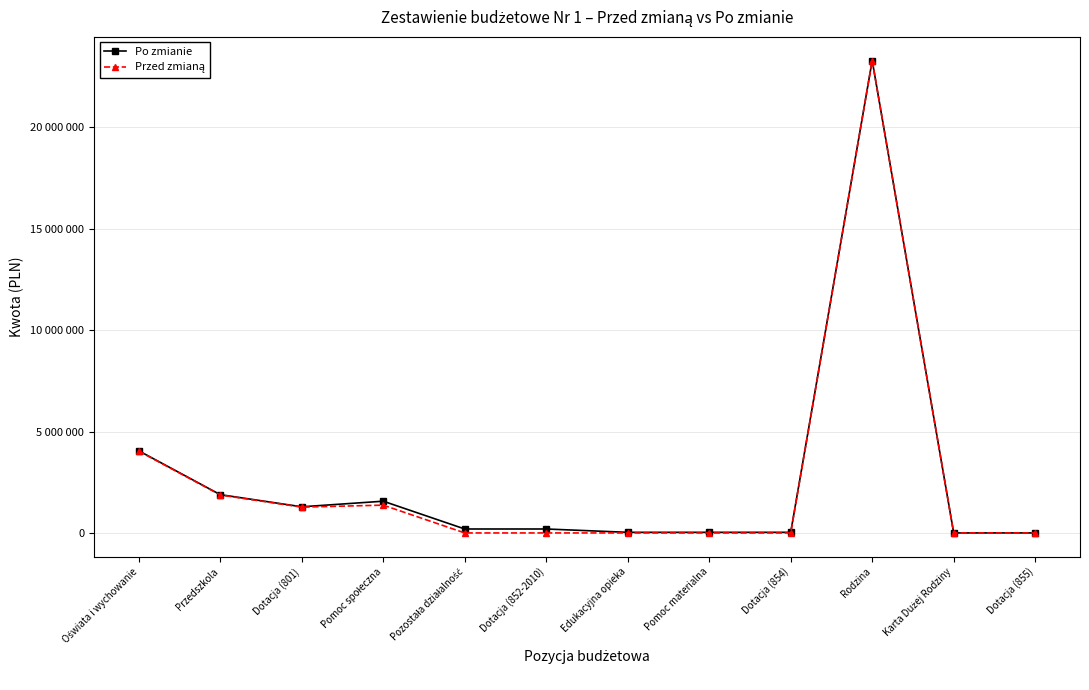

Does the chart have visible grid lines?

Yes